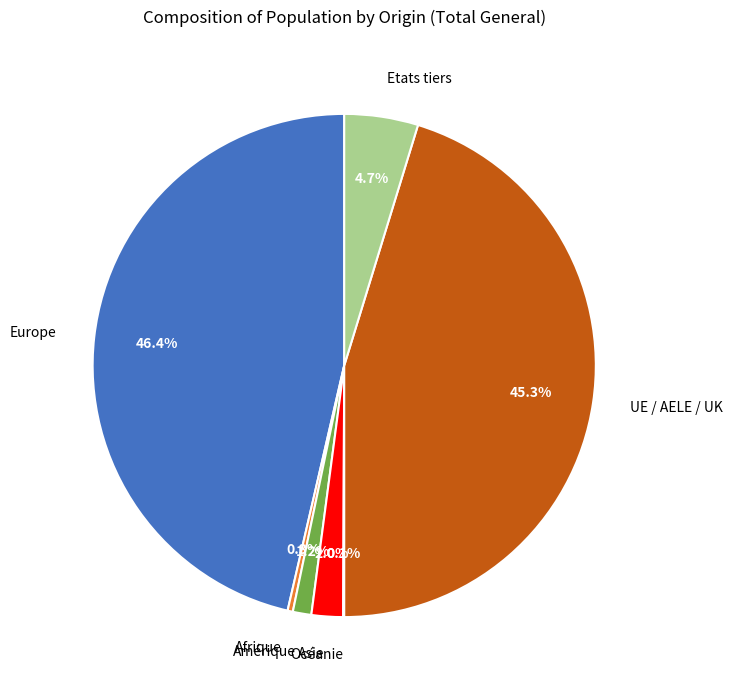

Is there any slice that represents more than half of the pie?

No